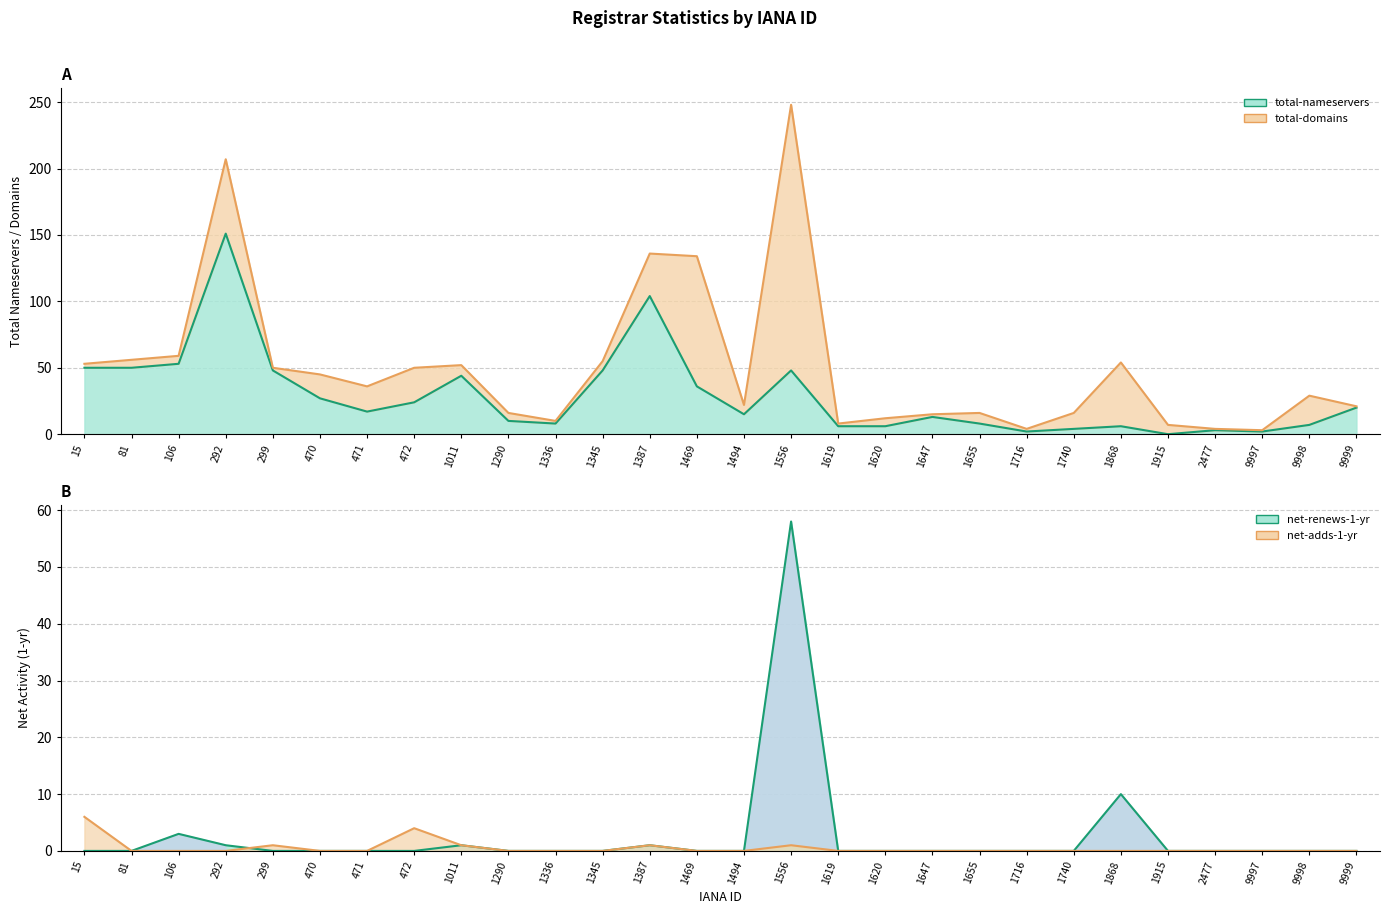

Where is net-renews-1-yr nearest to the value 29?

1868